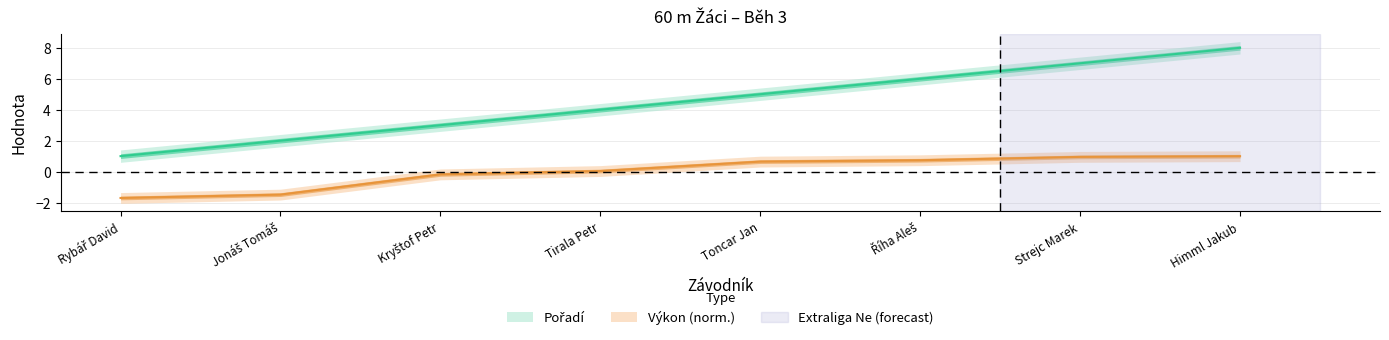

At how many categories does at least one series exceed 4?

4